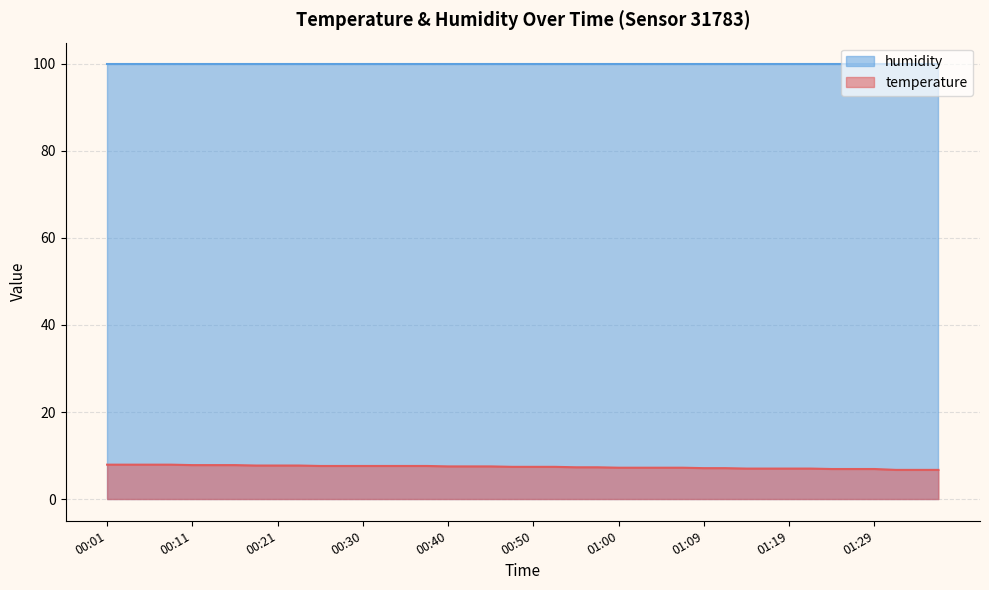

List the labels in order of value, smallest first.

01:31, 01:34, 01:36, 01:24, 01:26, 01:29, 01:14, 01:17, 01:19, 01:21, 01:09, 01:12, 01:00, 01:02, 01:04, 01:07, 00:55, 00:57, 00:47, 00:50, 00:52, 00:40, 00:42, 00:45, 00:25, 00:28, 00:30, 00:33, 00:35, 00:38, 00:18, 00:21, 00:23, 00:11, 00:13, 00:16, 00:01, 00:04, 00:06, 00:08